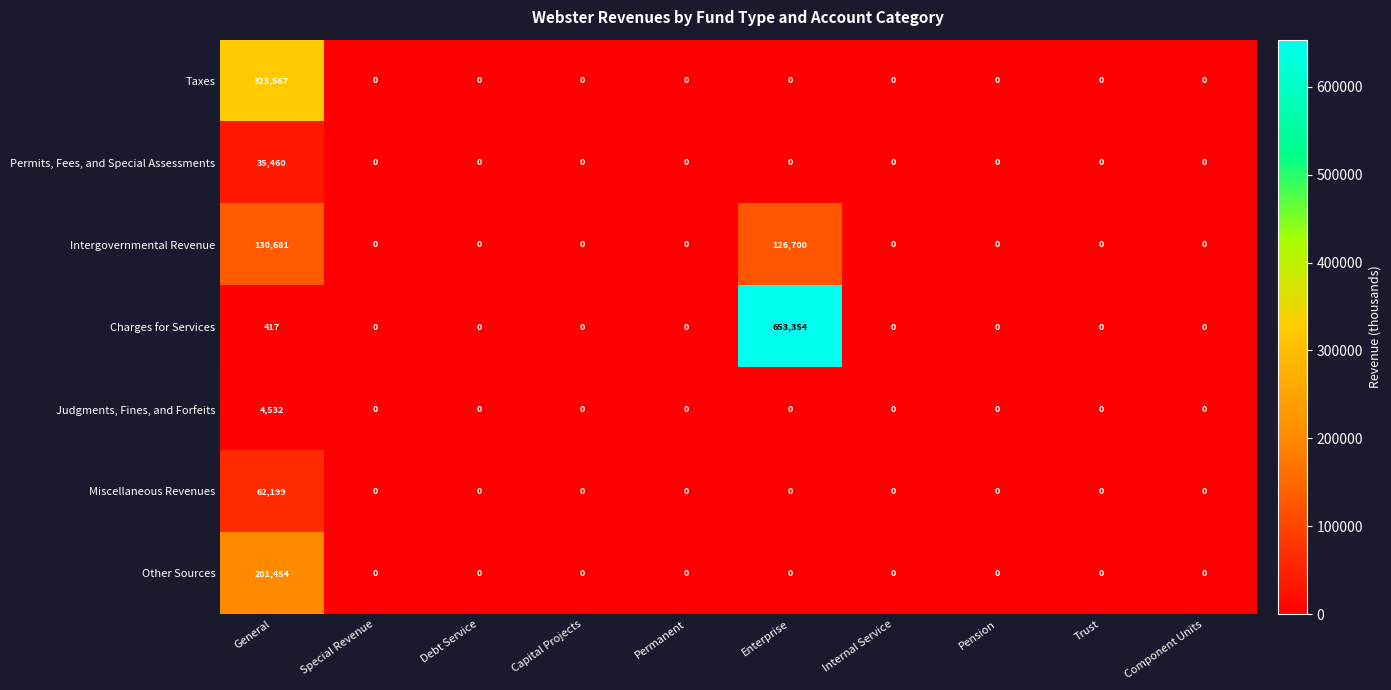

Between General and Capital Projects, which series saw the biggest shift?

Taxes